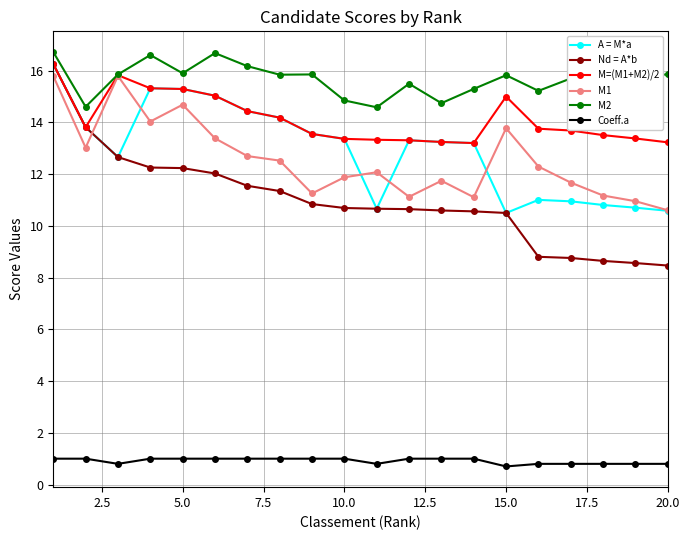

True or false: Nd = A*b and M2 intersect in this chart.

False